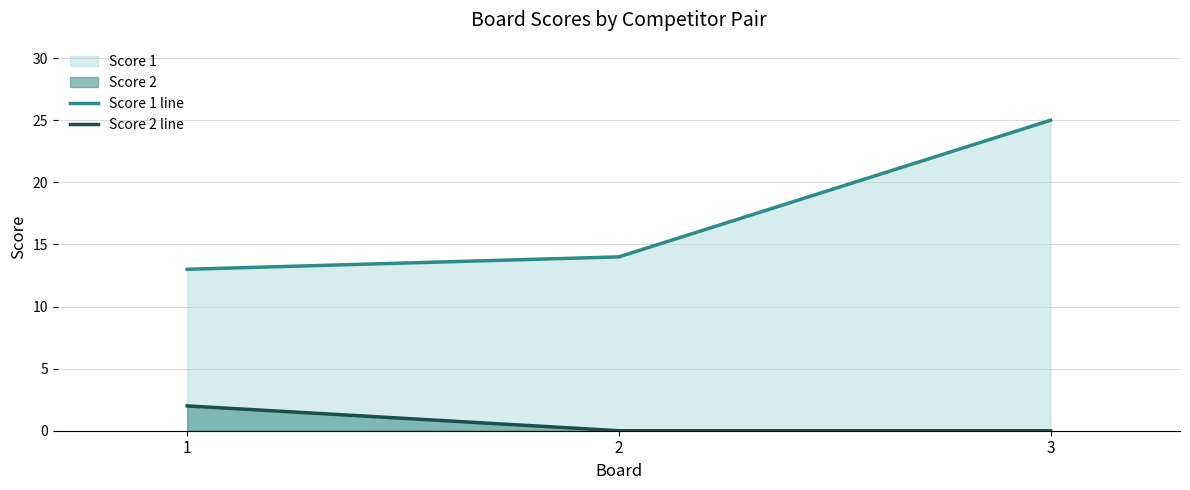

What is the value of the Score 2 line point at the 1st from the left?

2